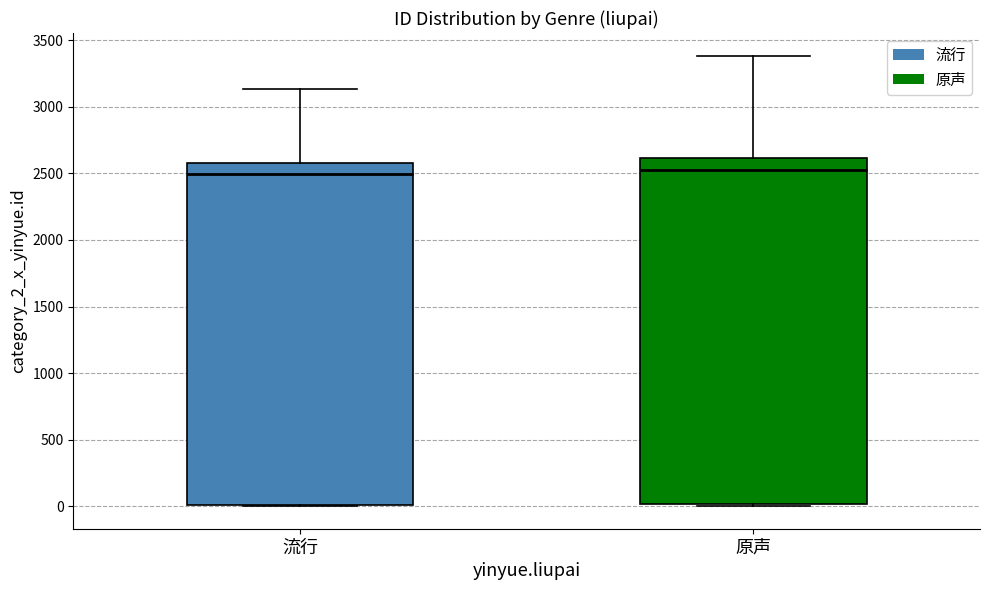

Reading left to right, transcribe this box plot: for each box, give where its median line is, the range the box spans, and where its two whiskers end, as read against the y-axis. The values are not printed on the chart, so give them approximately, as read against the axis.

流行: median 2500, box 0 to 2600, whiskers 0 to 3150
原声: median 2550, box 0 to 2600, whiskers 0 to 3400